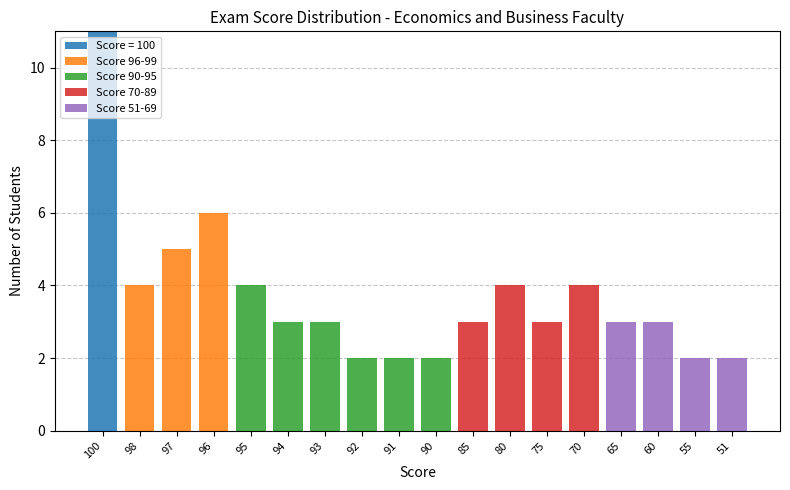

What is the total value across all series at 98?

4